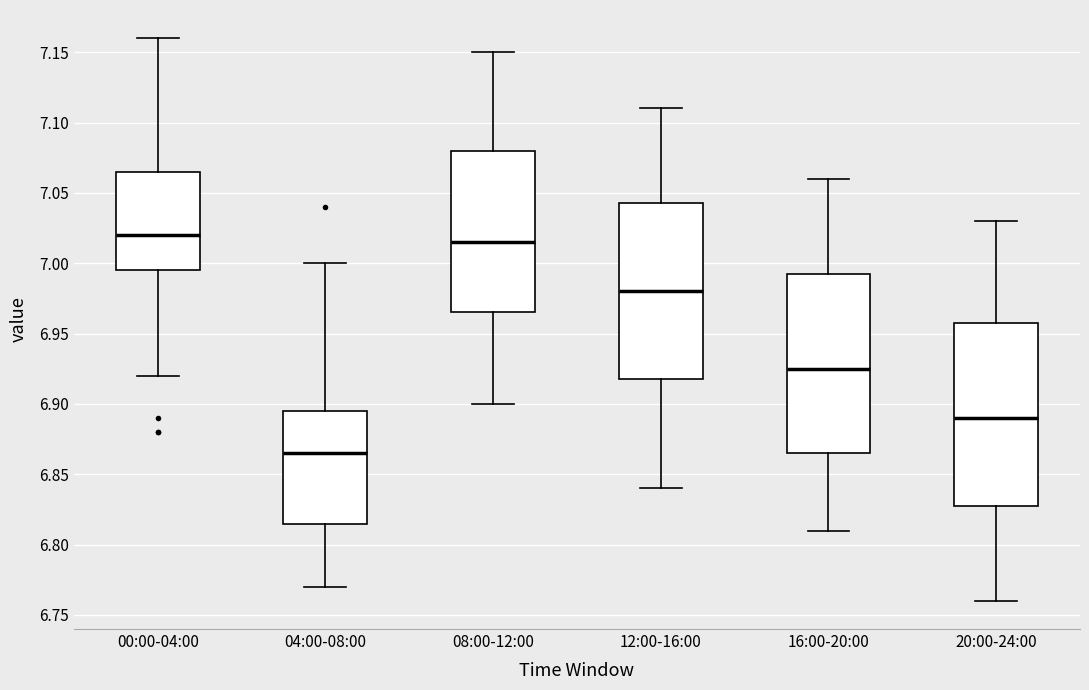

Where does the upper whisker of the box for 00:00-04:00 end on the y-axis? The values are not printed on the chart, so give them approximately, as read against the axis.

7.160